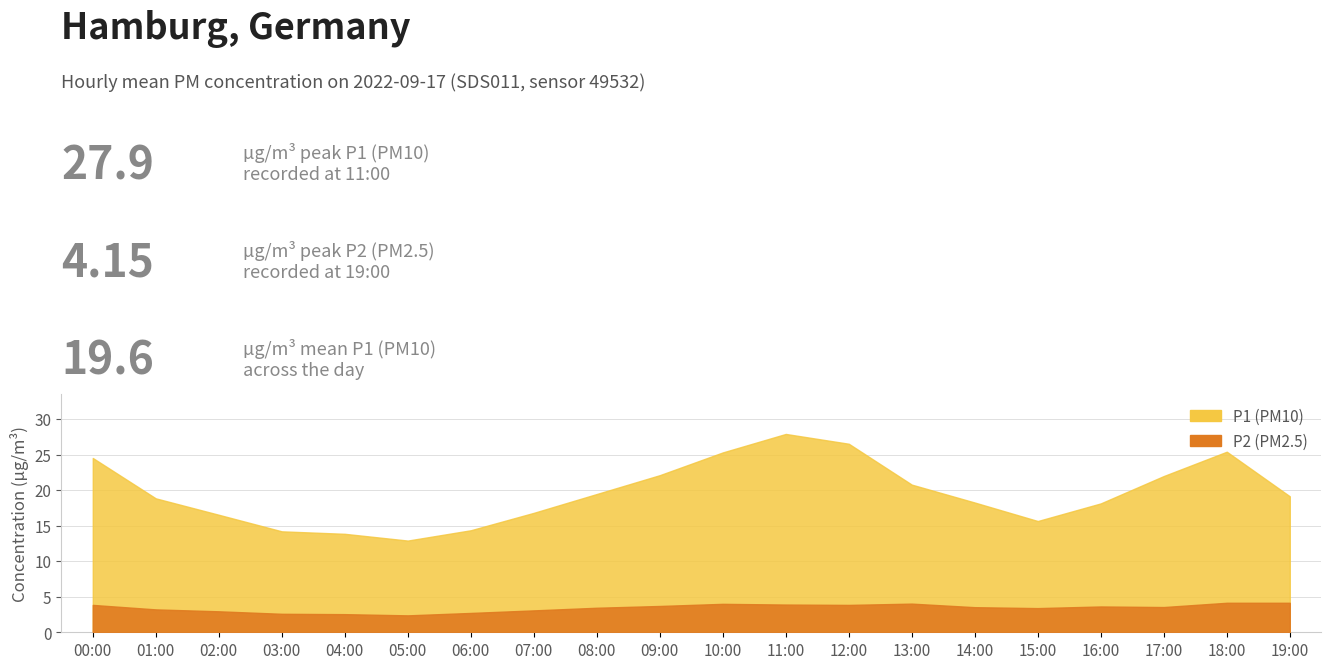

What is the difference between the second highest and second lowest values in the P2 series?

1.6